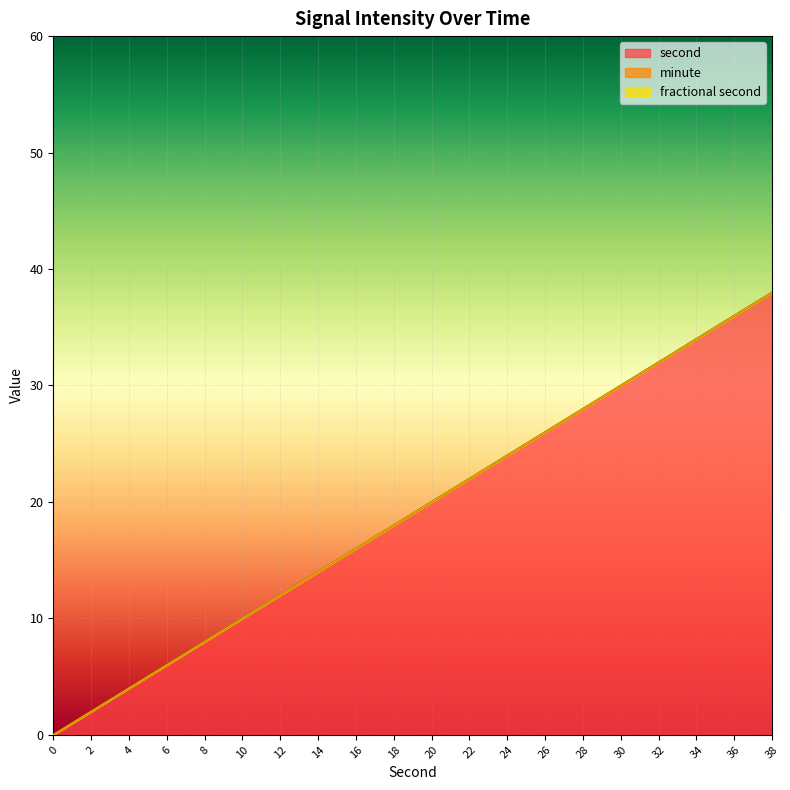

Reading left to right, what are all the values shown in this chart?

second: 0	2	4	6	8	10	12	14	16	18	20	22	24	26	28	30	32	34	36	38
minute: 0	0	0	0	0	0	0	0	0	0	0	0	0	0	0	0	0	0	0	0
fractional second: 0	0	0	0	0	0	0	0	0	0	0	0	0	0	0	0	0	0	0	0